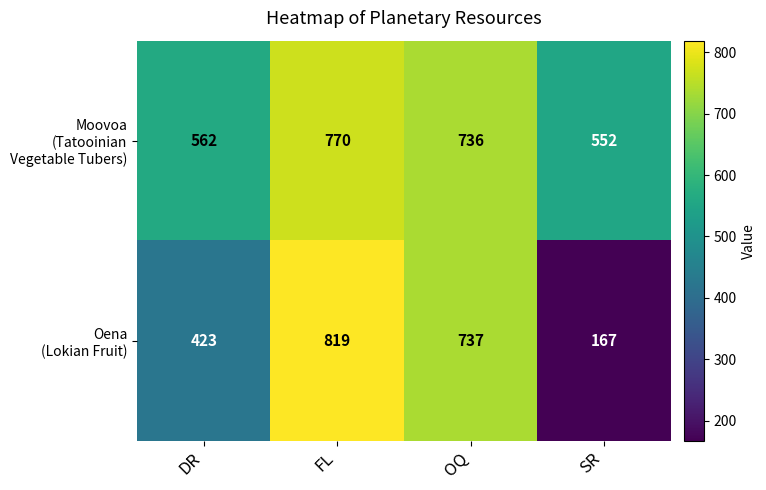

What is the maximum value shown in the chart?

819